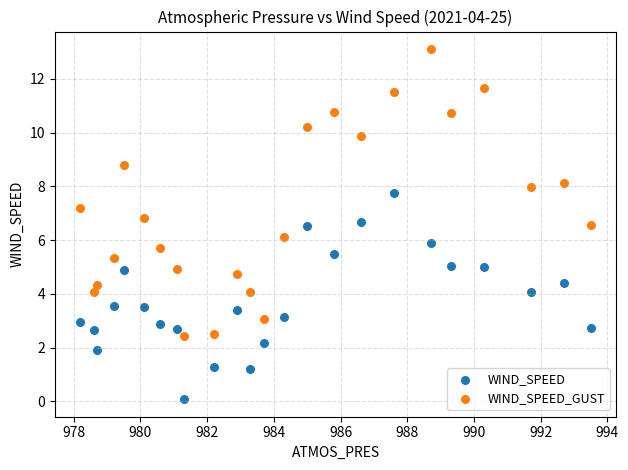

Which series reaches the minimum Y coordinate?

WIND_SPEED